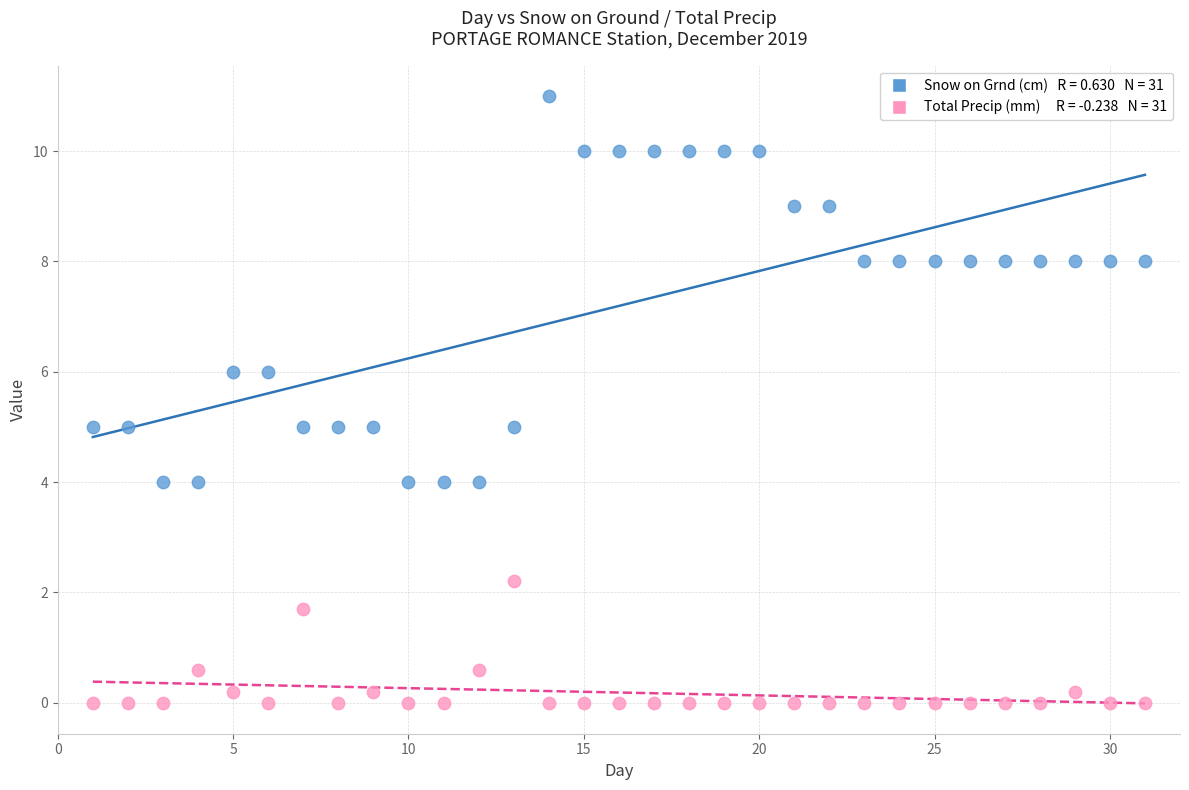

Across all data points, what is the range of X values (max minus min)?

30.0